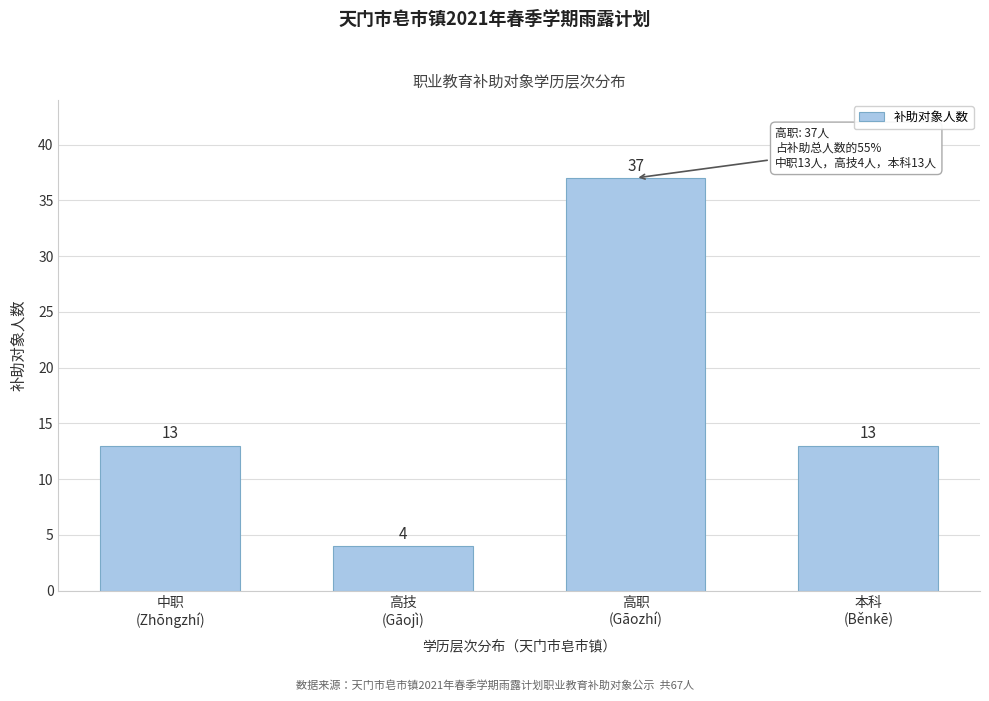

Reading left to right, what are all the values shown in this chart?

13	4	37	13